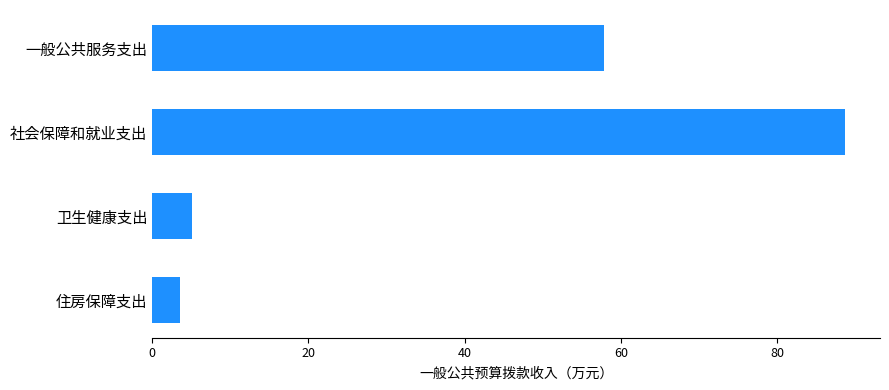

What is the greatest value displayed?

88.7